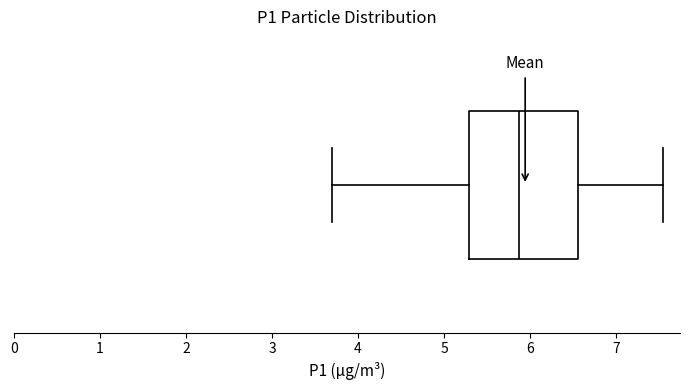

Transcribe this box plot: give where the median line is, the range the box spans, and where the two whiskers end, as read against the x-axis. The values are not printed on the chart, so give them approximately, as read against the axis.

median 5.9, box 5.3 to 6.6, whiskers 3.7 to 7.6